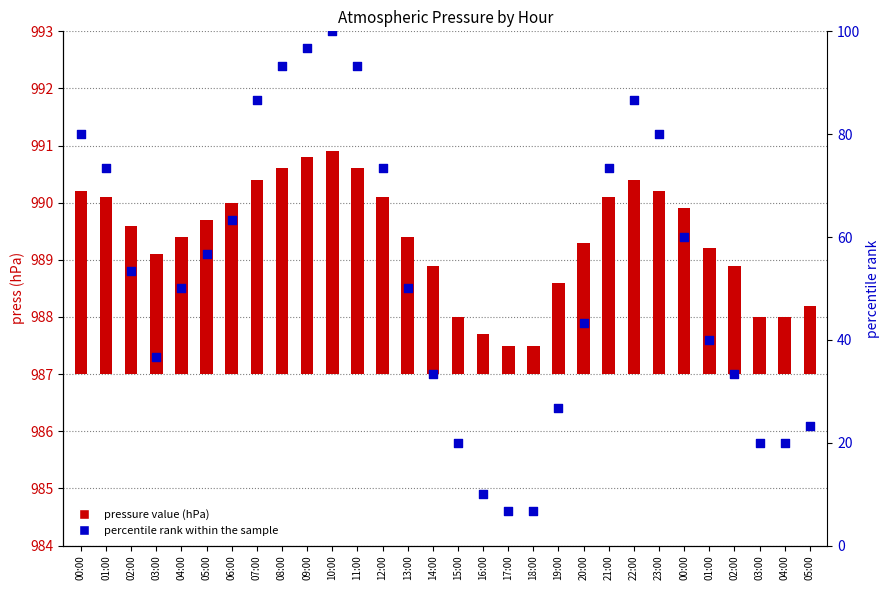

What are all the series names shown in the legend?

pressure value, percentile rank within the sample